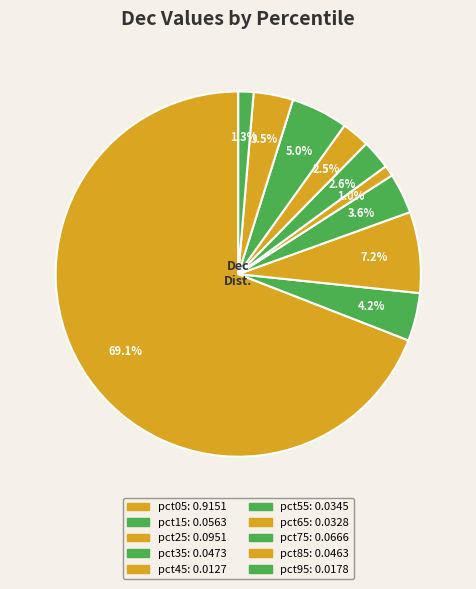

How many slices are in this pie chart?

10